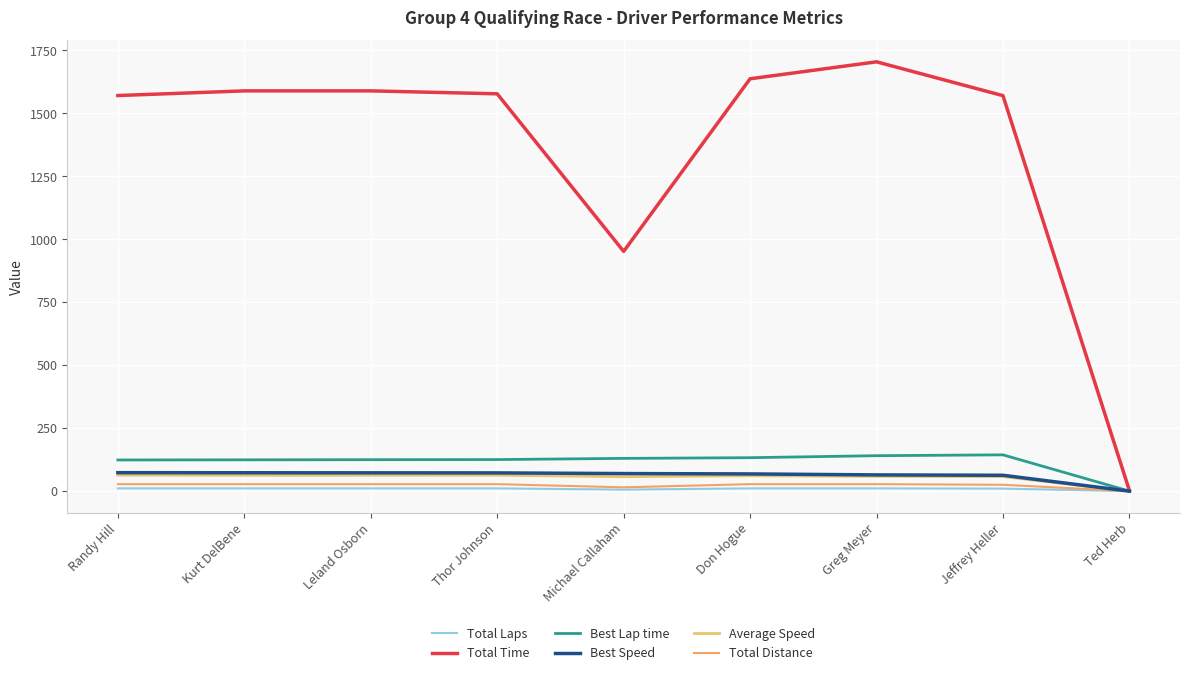

Where is Best Lap time nearest to the value 72?

Randy Hill